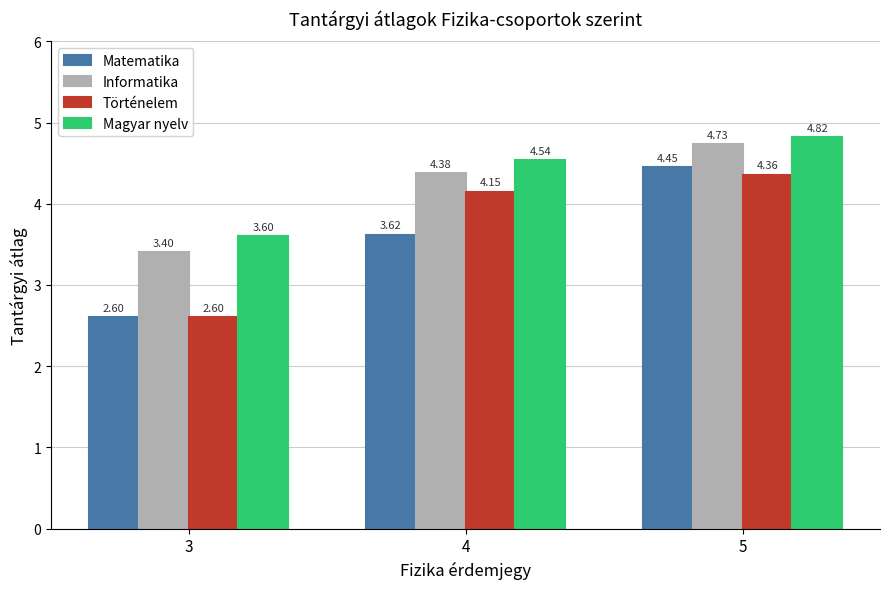

At which category does the chart reach its minimum across all series?

3